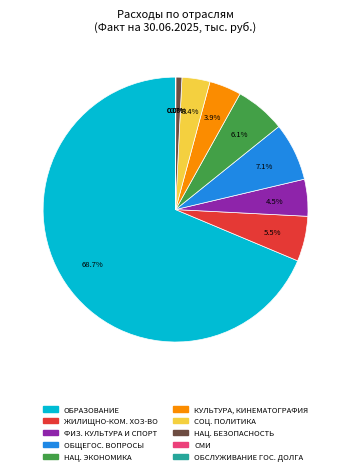

Is there any slice that represents more than half of the pie?

Yes